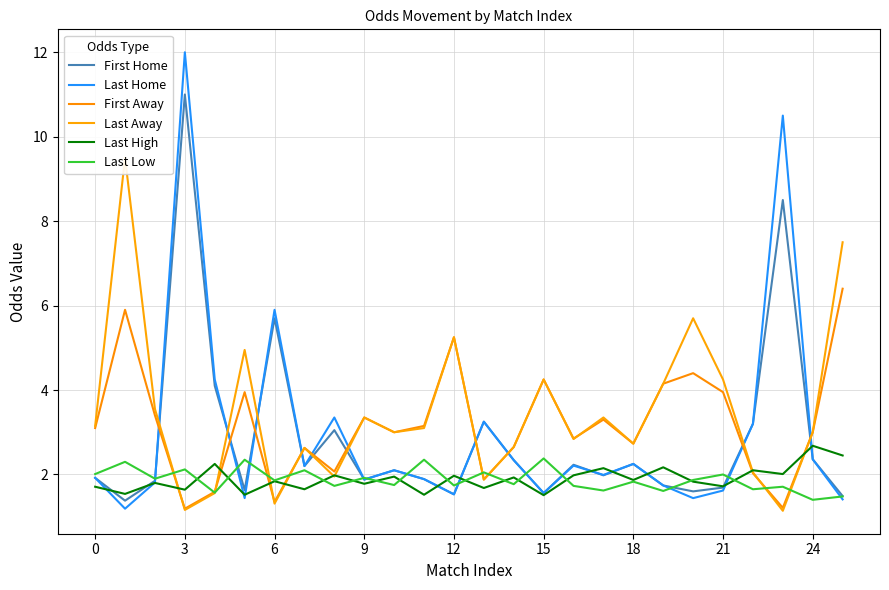

True or false: Last Home has more than 0 points higher than both neighbors.

True